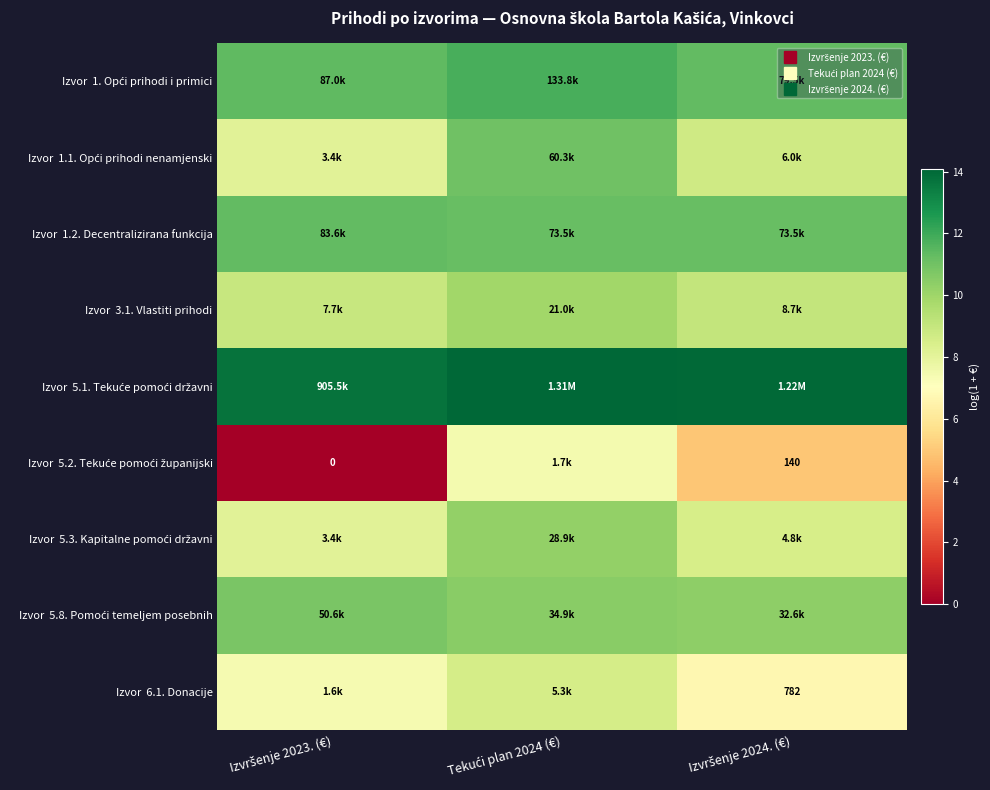

Which category has the lowest value in the Izvor 1.1. Opći prihodi nenamjenski series?

Izvršenje 2023. (€)